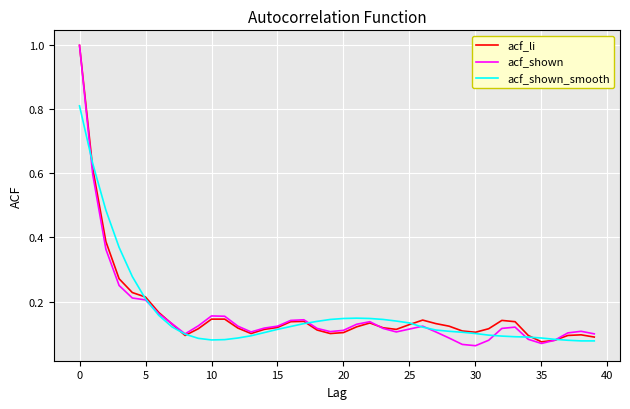

What is the sum of all acf_shown_smooth values?

6.5